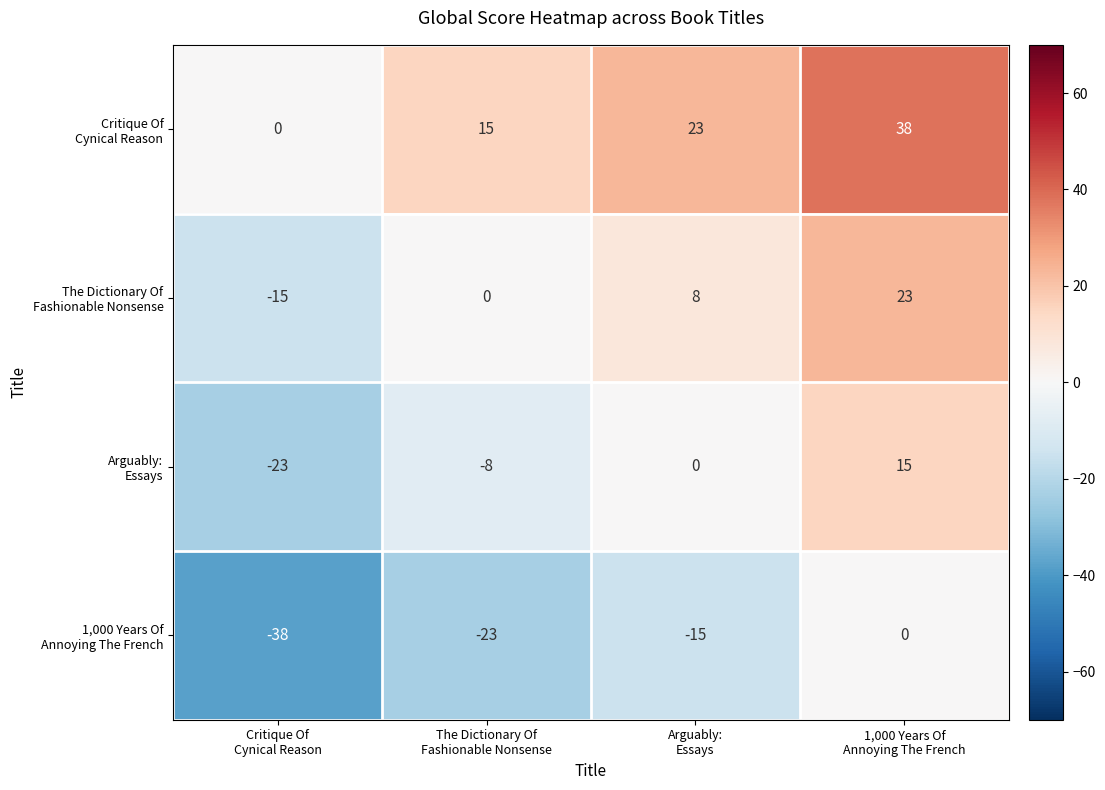

What is the maximum value shown in the chart?

38